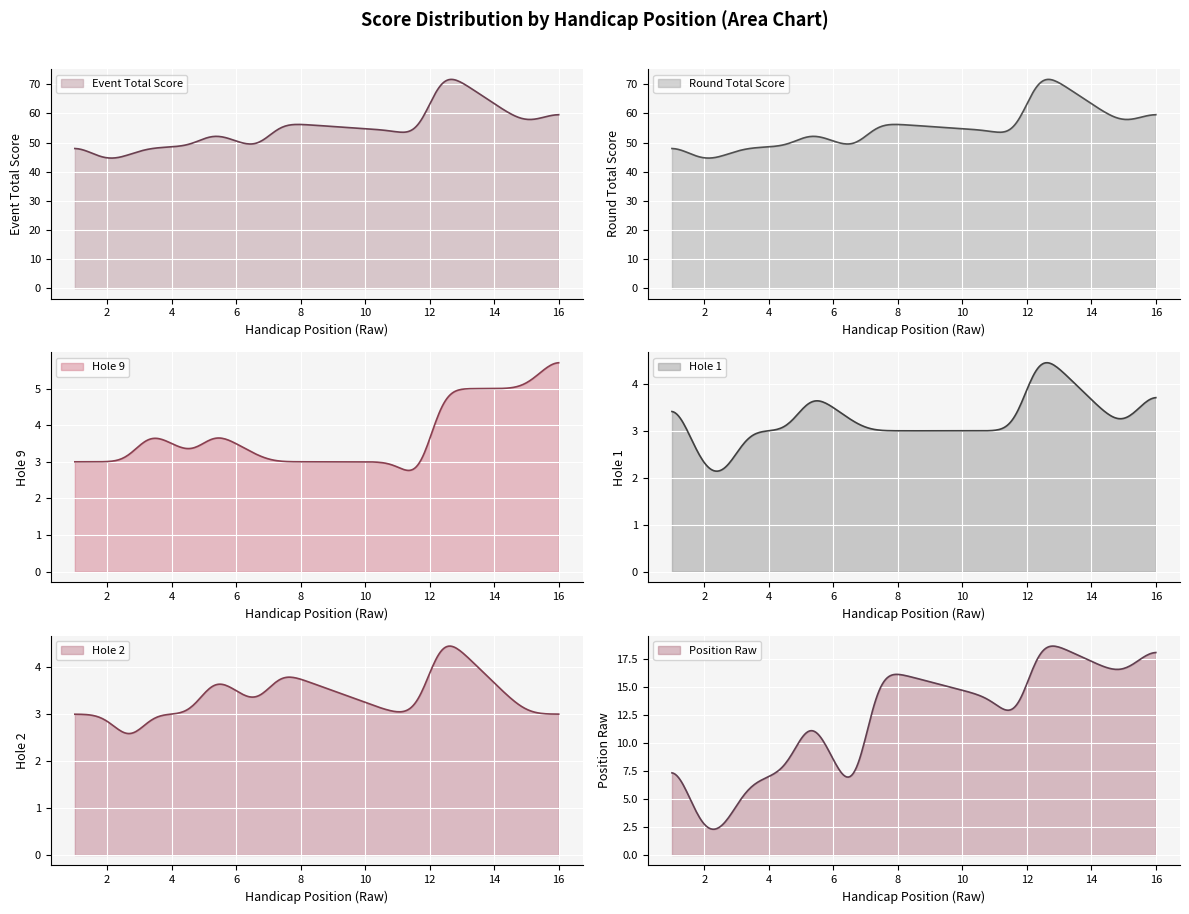

What are all the series names shown in the legend?

position_raw, event_total_score, round_total_score, hole_1, hole_2, hole_9